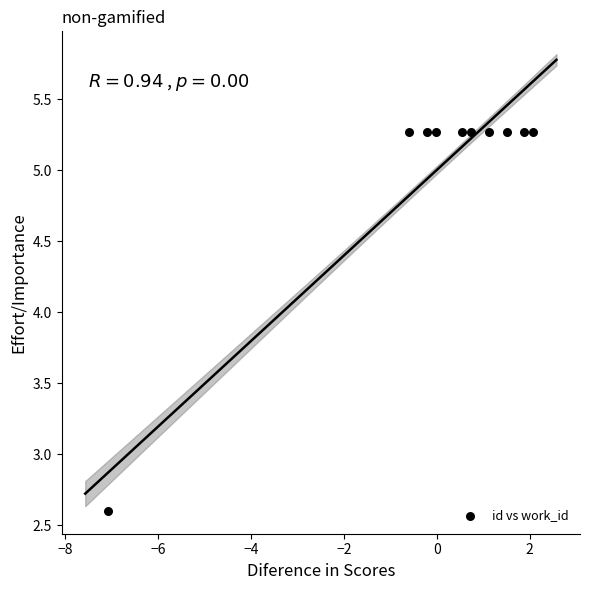

What is the average Y value?

5.0